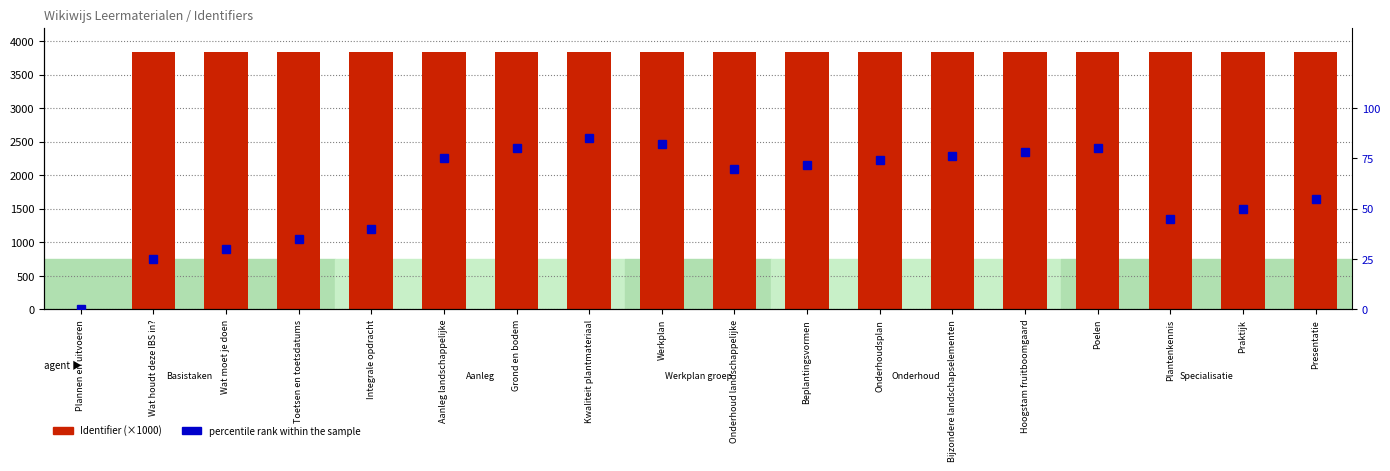

What is the maximum value shown in the chart?

3833.1